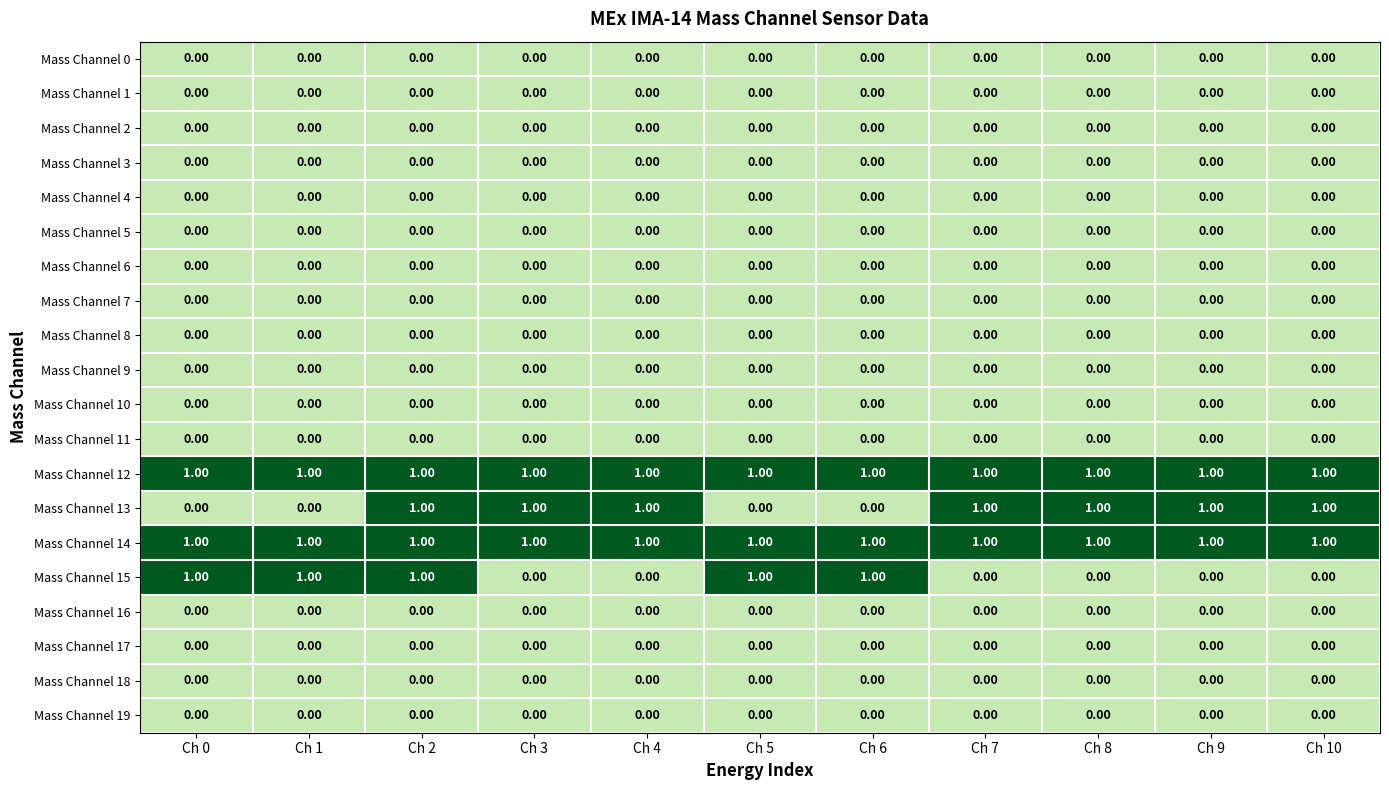

How many distinct data groups are displayed?

20